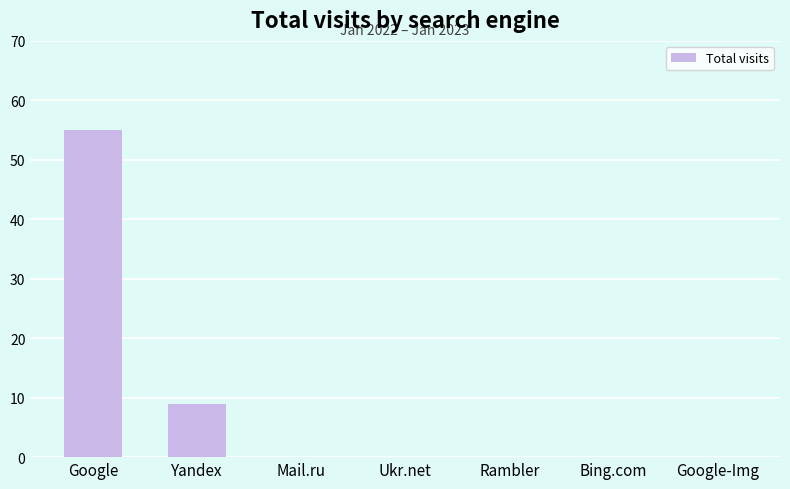

Are the bars horizontal?

No